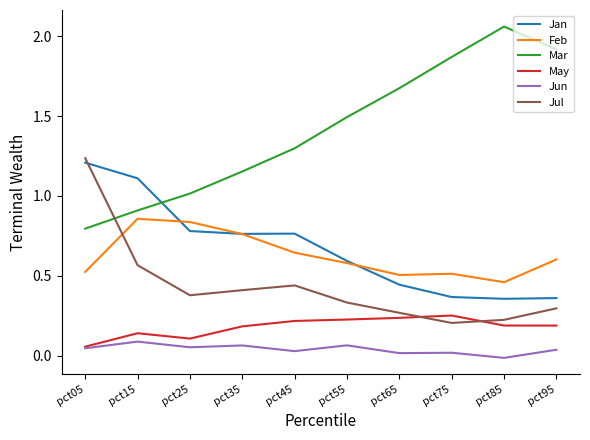

What is the difference between the highest and lowest values at pct15?

1.0